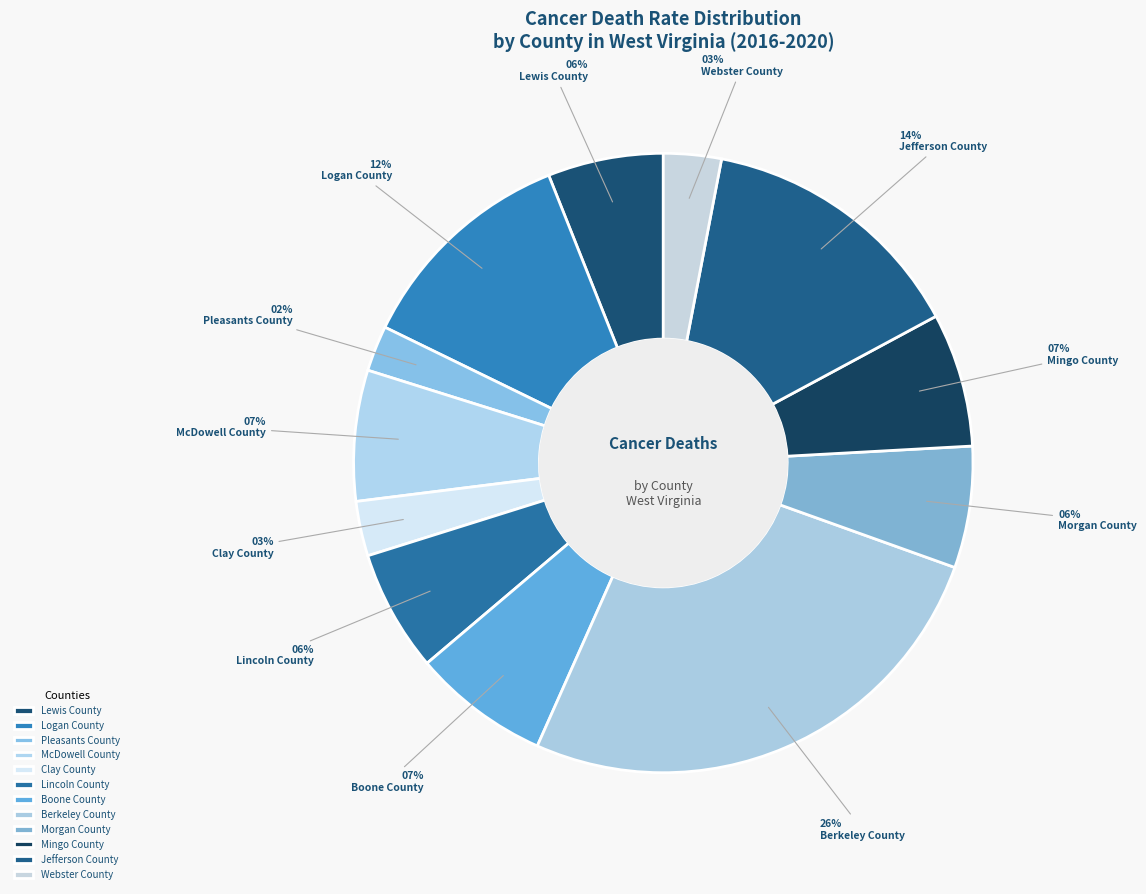

What percentage is the Clay County slice, to the nearest percent?

3%